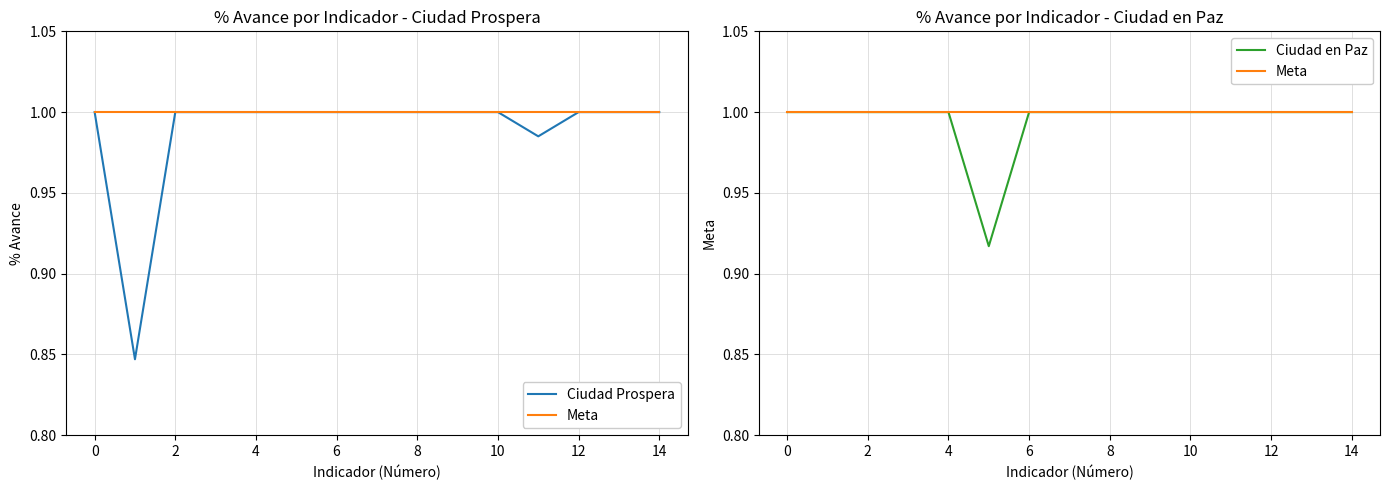

List the series in order of their peak value, lowest first.

Ciudad Prospera, Meta, Ciudad en Paz